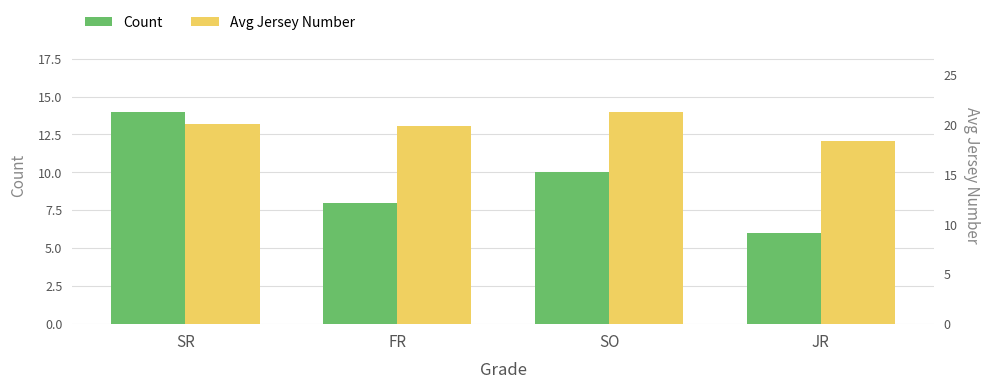

What is the value of the Count bar at the 1st from the left?

14.0